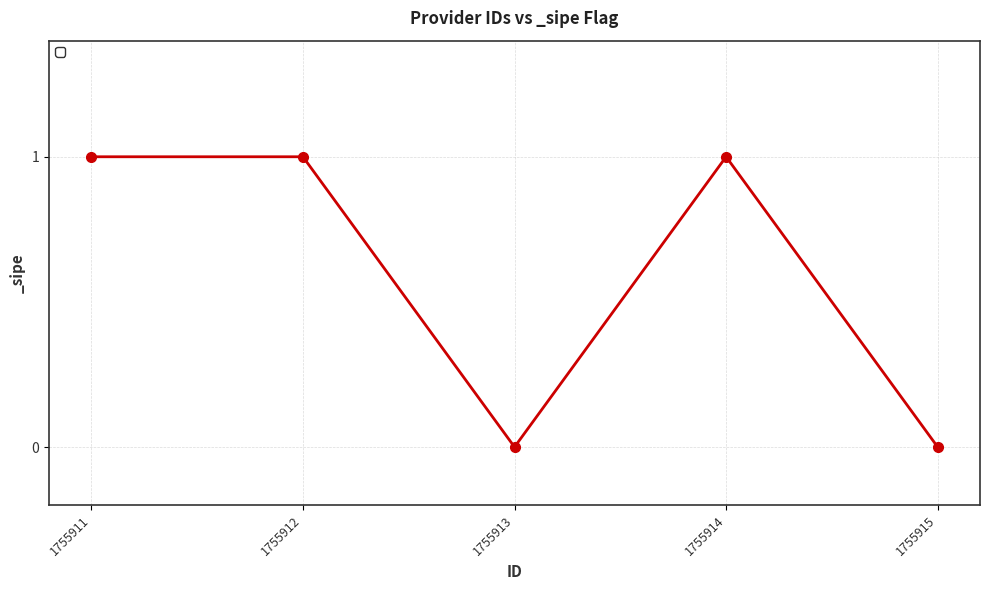

How many points are lower than both their immediate neighbors (excluding endpoints)?

1